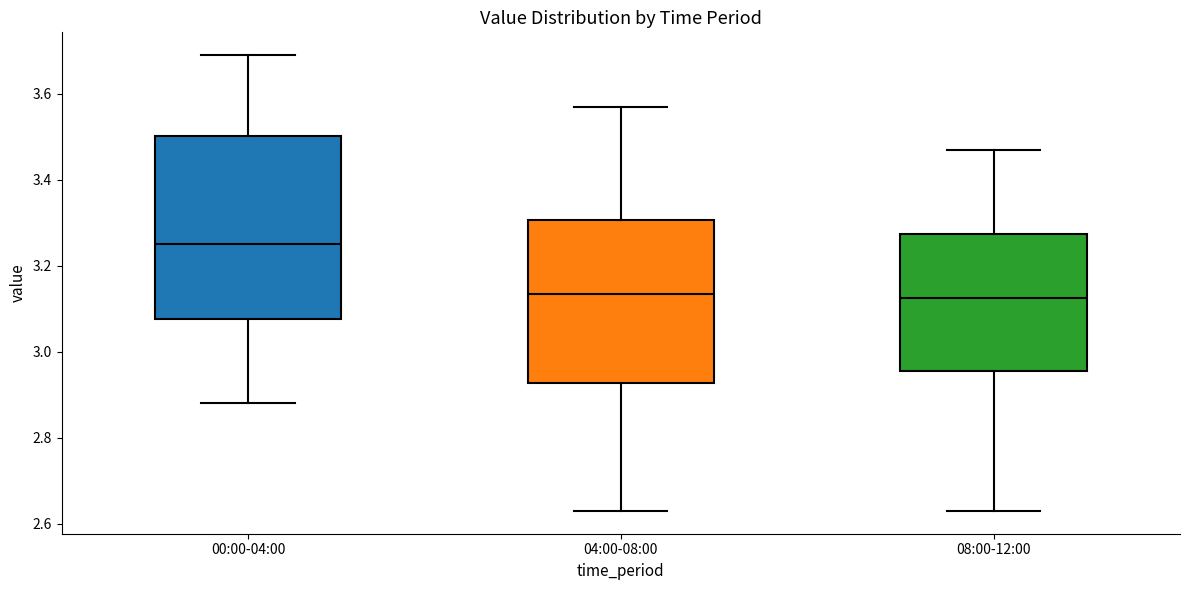

Reading left to right, transcribe this box plot: for each box, give where its median line is, the range the box spans, and where its two whiskers end, as read against the y-axis. The values are not printed on the chart, so give them approximately, as read against the axis.

00:00-04:00: median 3.26, box 3.08 to 3.50, whiskers 2.88 to 3.70
04:00-08:00: median 3.14, box 2.92 to 3.30, whiskers 2.64 to 3.58
08:00-12:00: median 3.12, box 2.96 to 3.28, whiskers 2.64 to 3.48